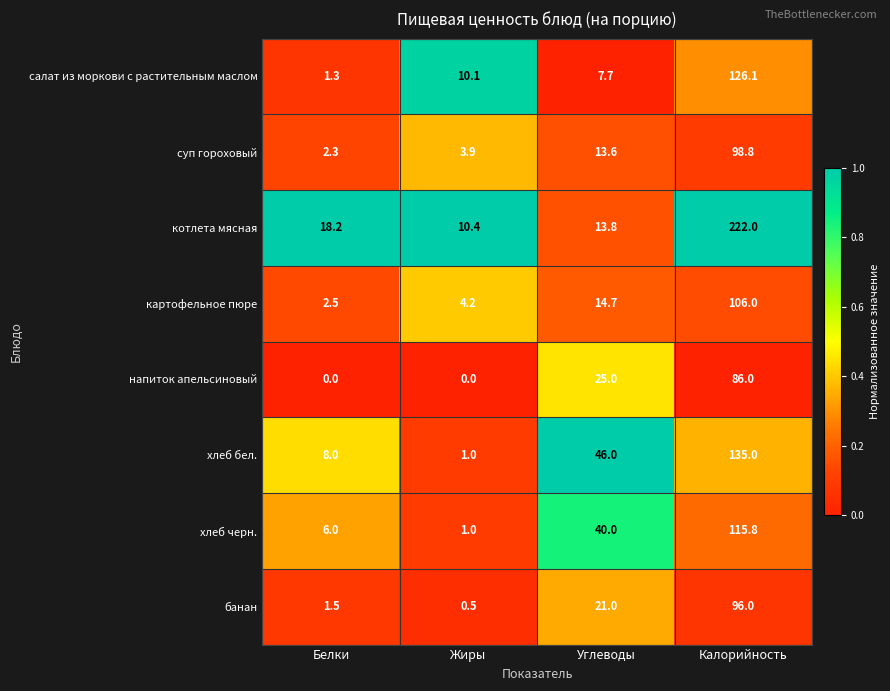

At how many categories does at least one series exceed 0?

4